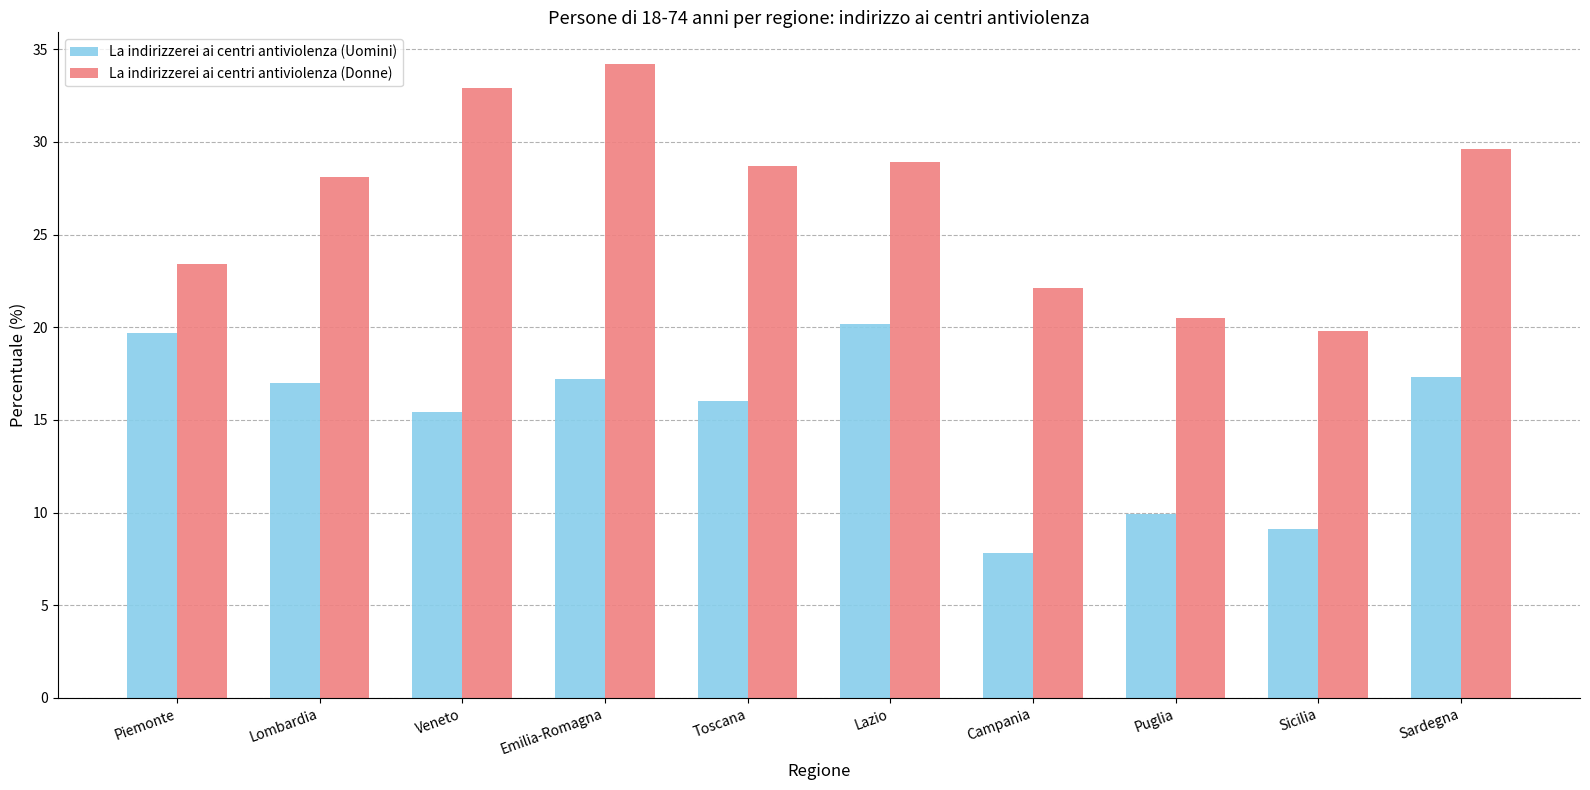

What are all the series names shown in the legend?

La indirizzerei ai centri antiviolenza (Uomini), La indirizzerei ai centri antiviolenza (Donne)